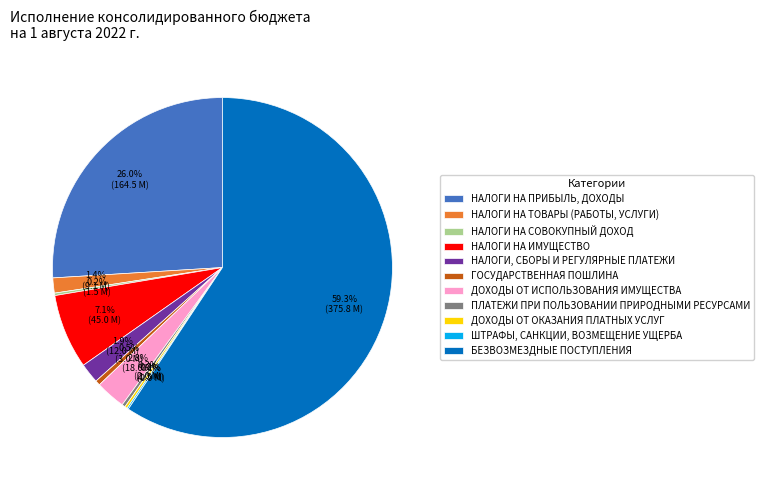

Does any single category account for the majority?

Yes